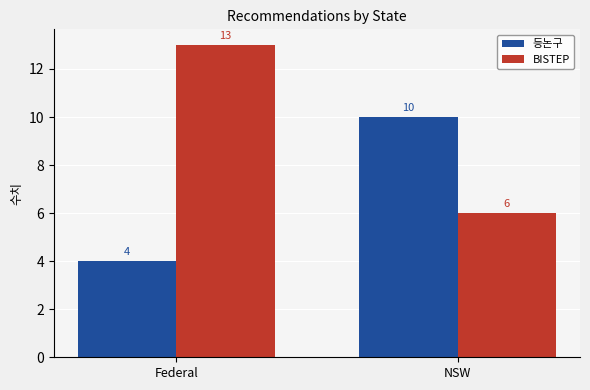

What are all the series names shown in the legend?

등논구, BISTEP